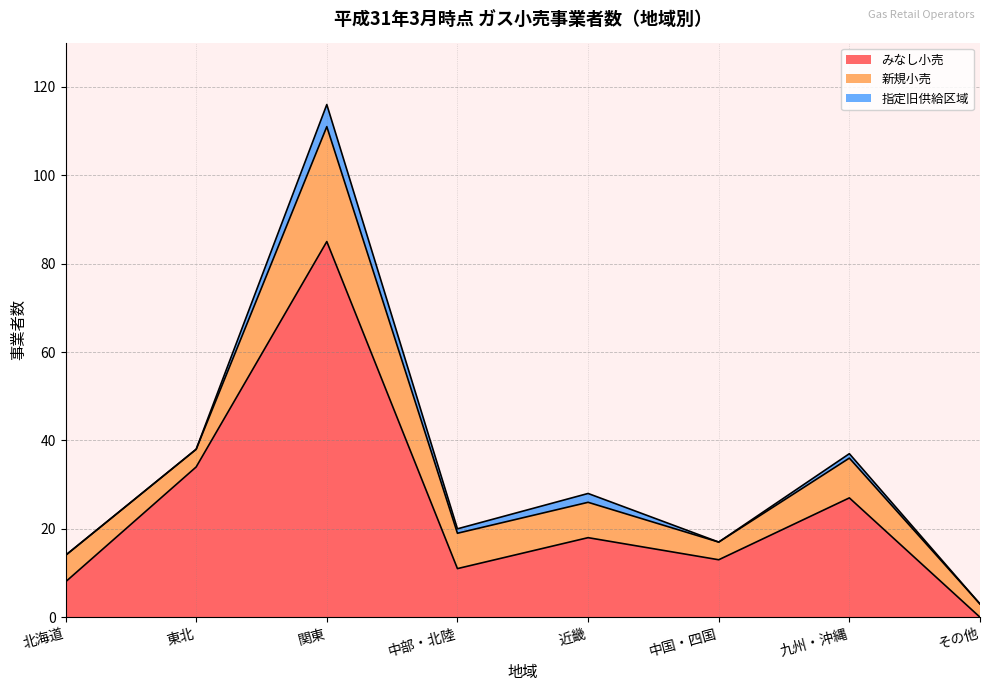

At 近畿, list the series in order from largest to smallest.

みなし小売, 新規小売, 指定旧供給区域